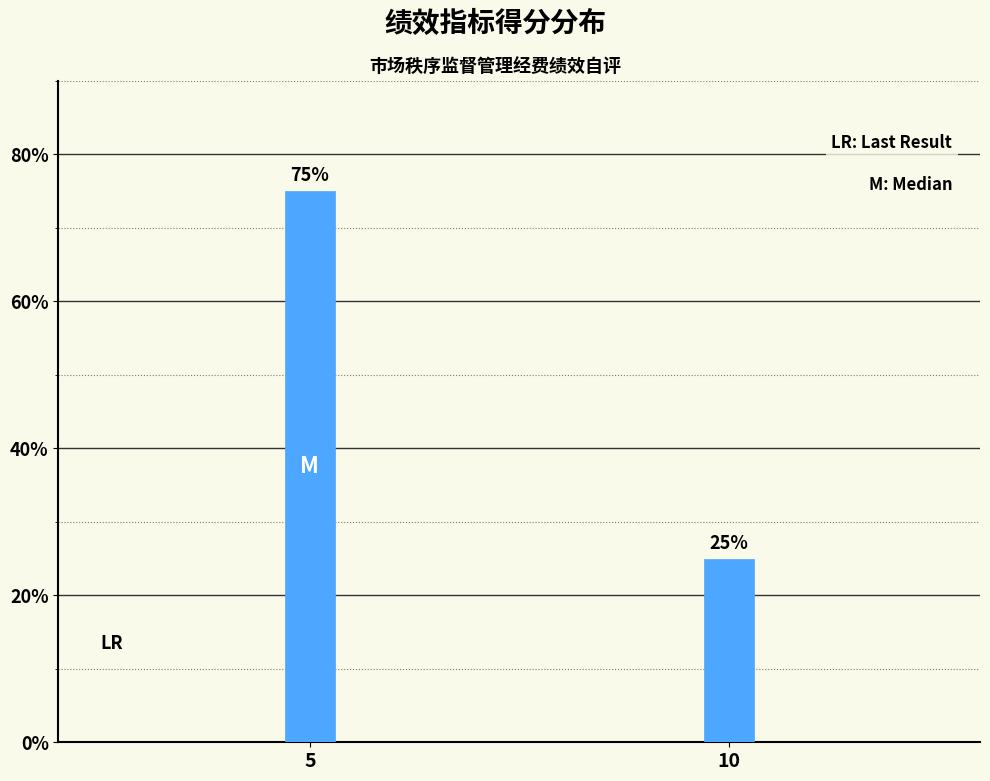

Reading right to left, extract all data points from this chart.

10=25	5=75